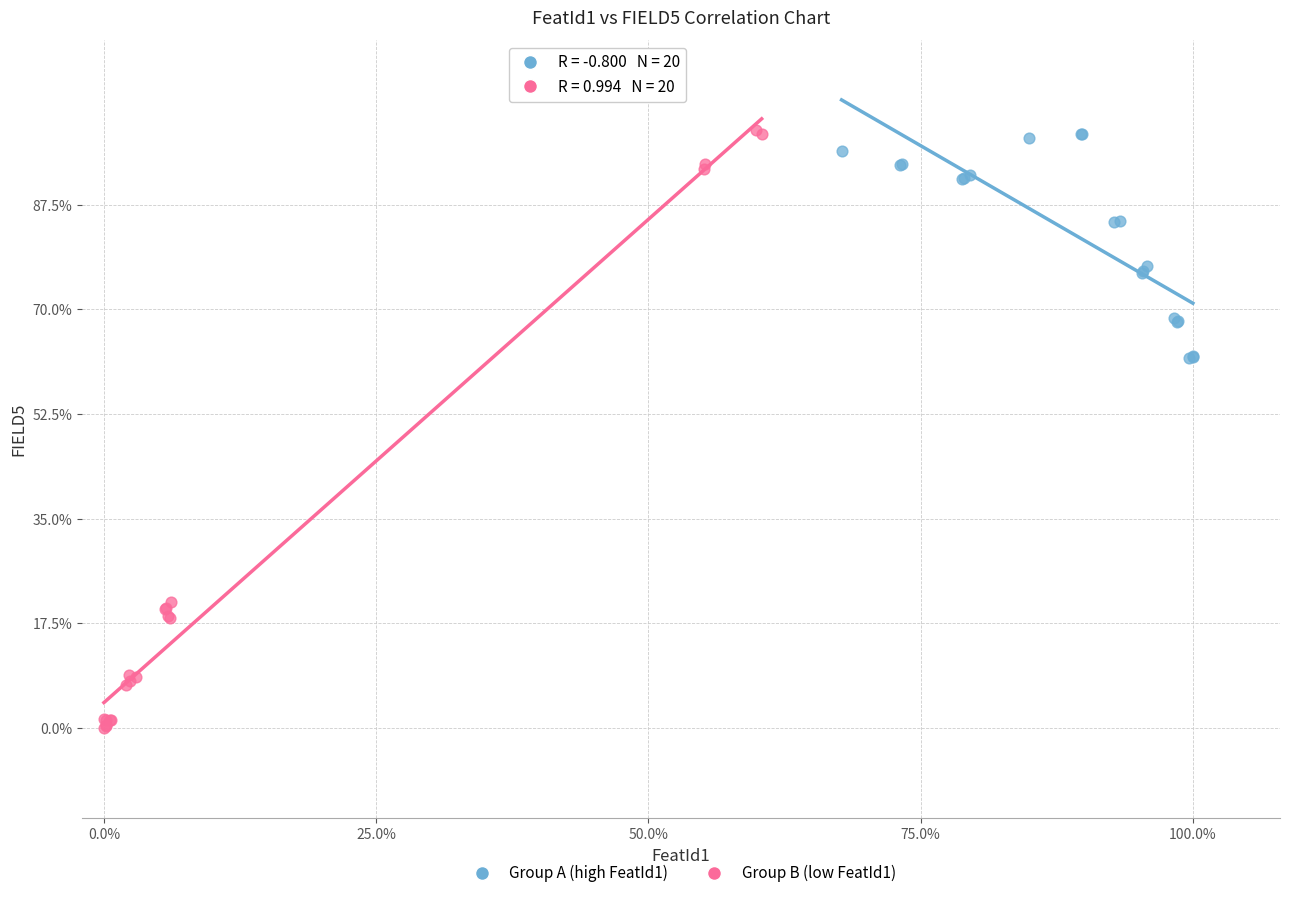

What are all the series names shown in the legend?

Group A (high FeatId1), Group B (low FeatId1)